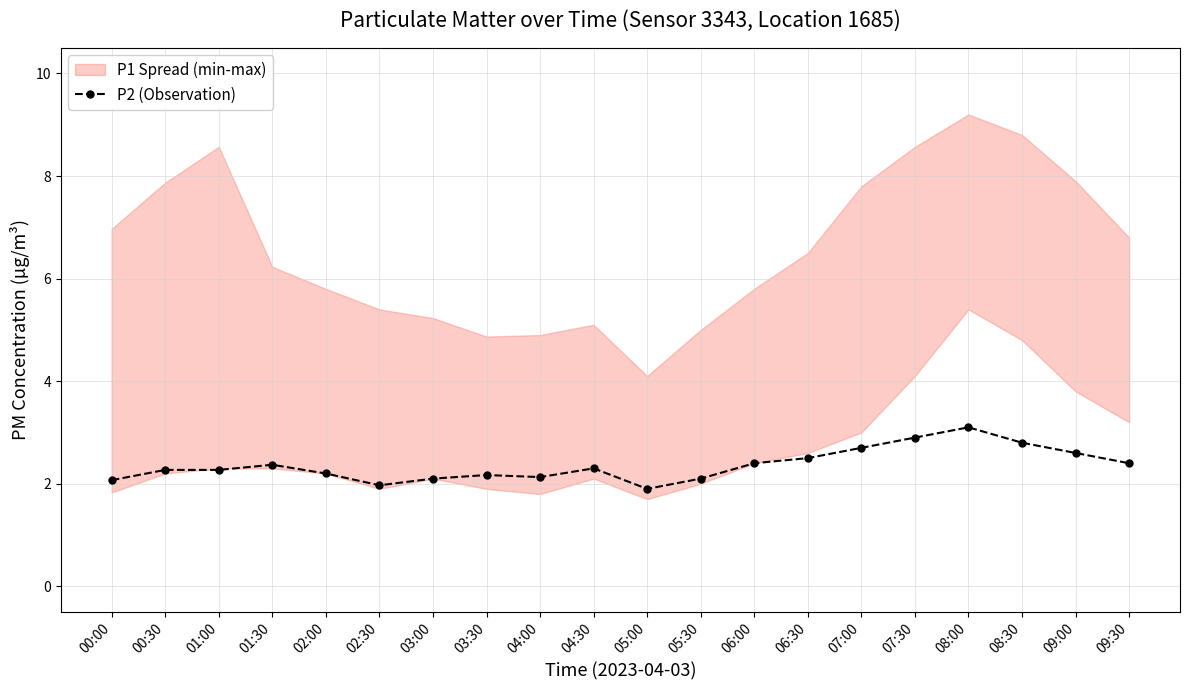

Reading left to right, list all the values displayed in this chart.

2.1	2.3	2.3	2.4	2.2	2.0	2.1	2.2	2.1	2.3	1.9	2.1	2.4	2.5	2.7	2.9	3.1	2.8	2.6	2.4